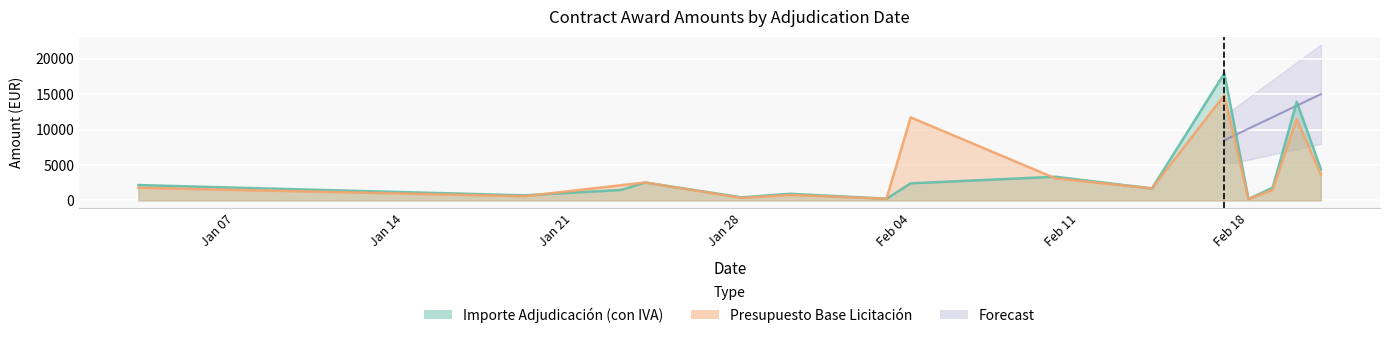

At which category is the sum across all series the highest?

2020-02-17